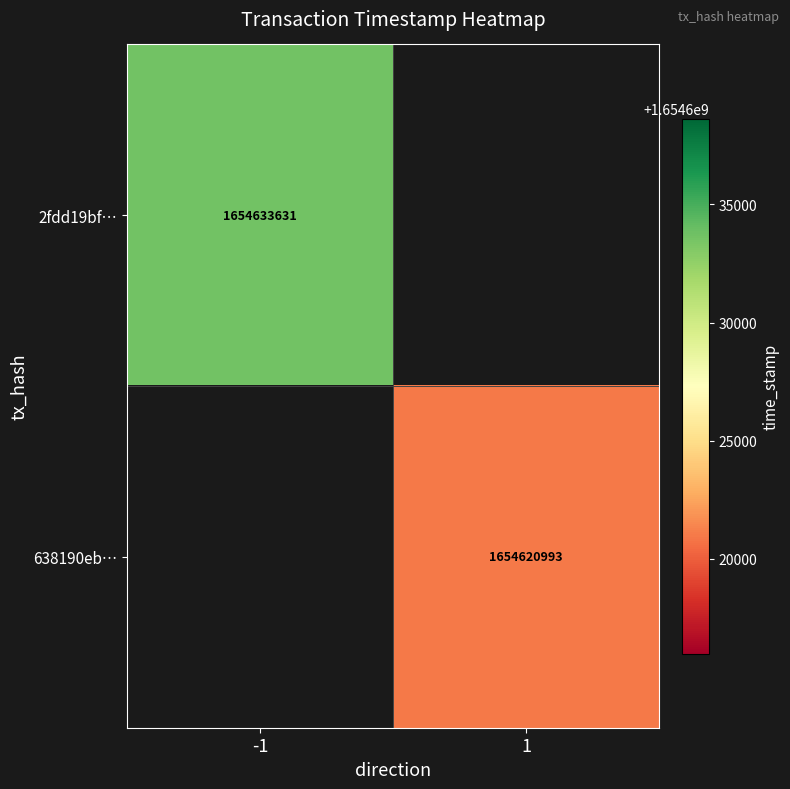

True or false: 638190eb… has a value of 1654620993 at 1.

True